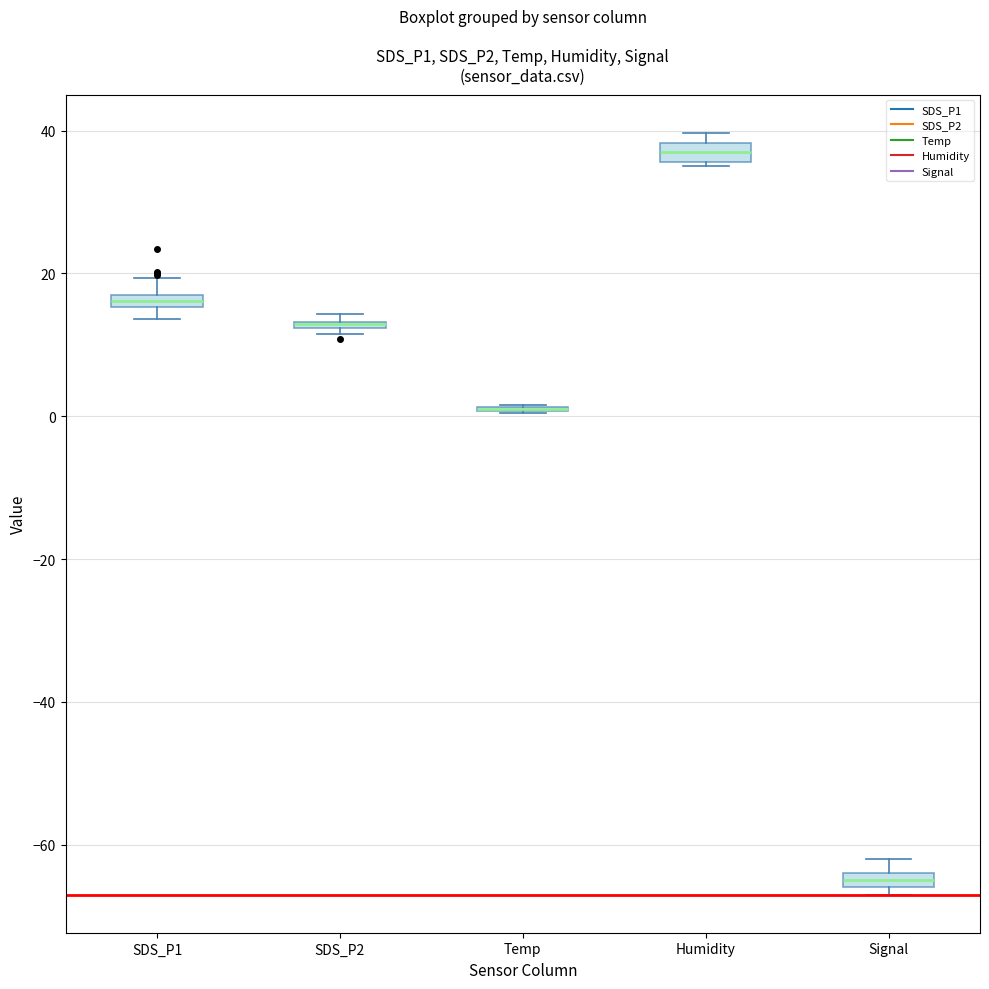

Where is the lower edge of the box for Humidity on the y-axis? The values are not printed on the chart, so give them approximately, as read against the axis.

36